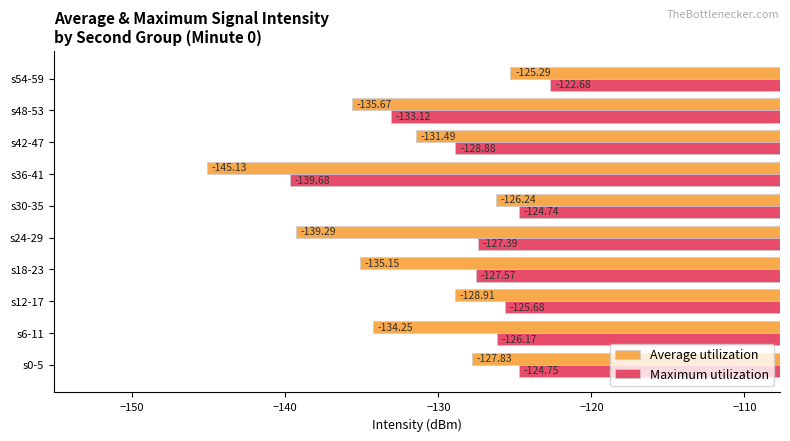

Rank the categories by Maximum utilization value from highest to lowest.

s54-59, s30-35, s0-5, s12-17, s6-11, s24-29, s18-23, s42-47, s48-53, s36-41